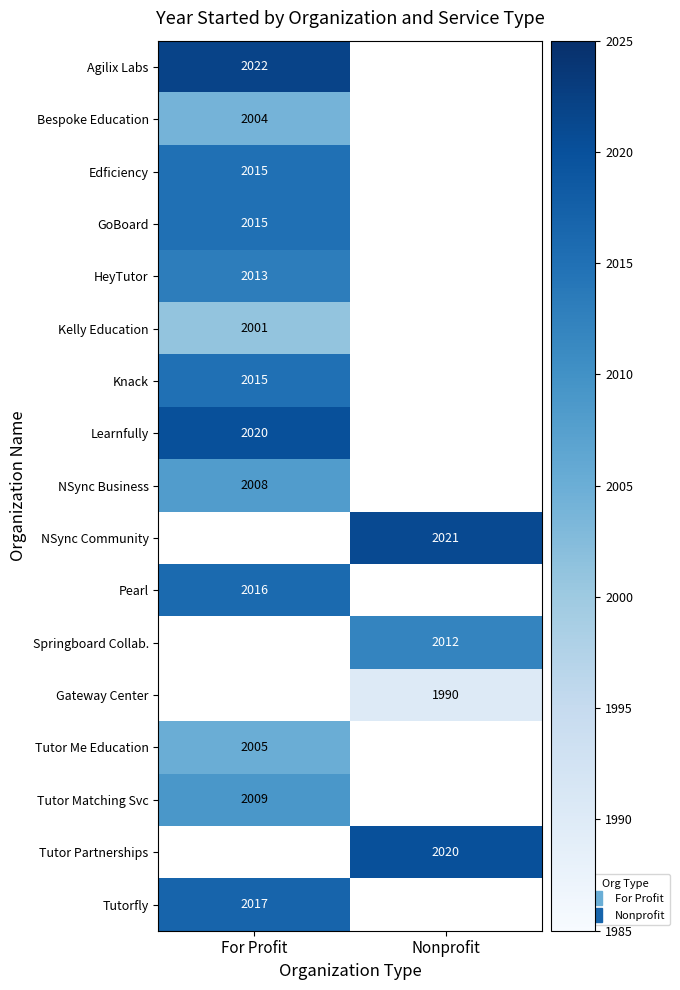

The value of Tutorfly at For Profit is 700. True or false?

False